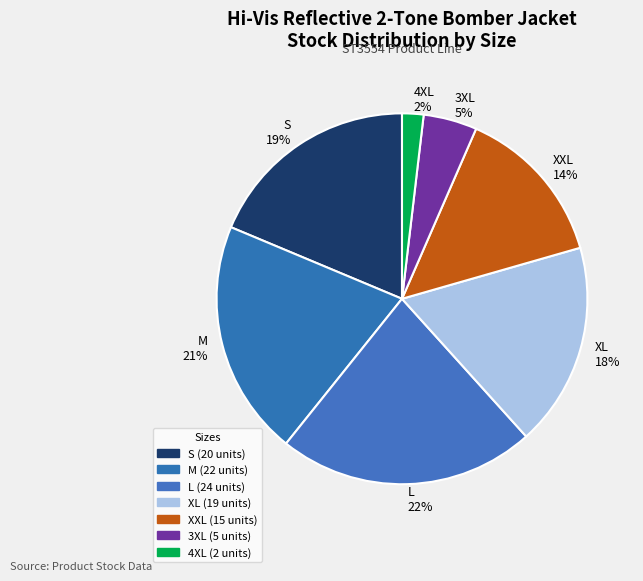

Which category has the biggest portion of the pie?

L